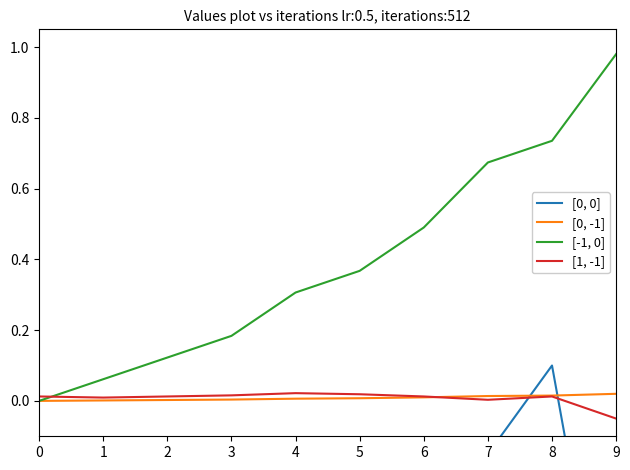

What is the value of the [-1, 0] point at the 8th from the left?

0.7